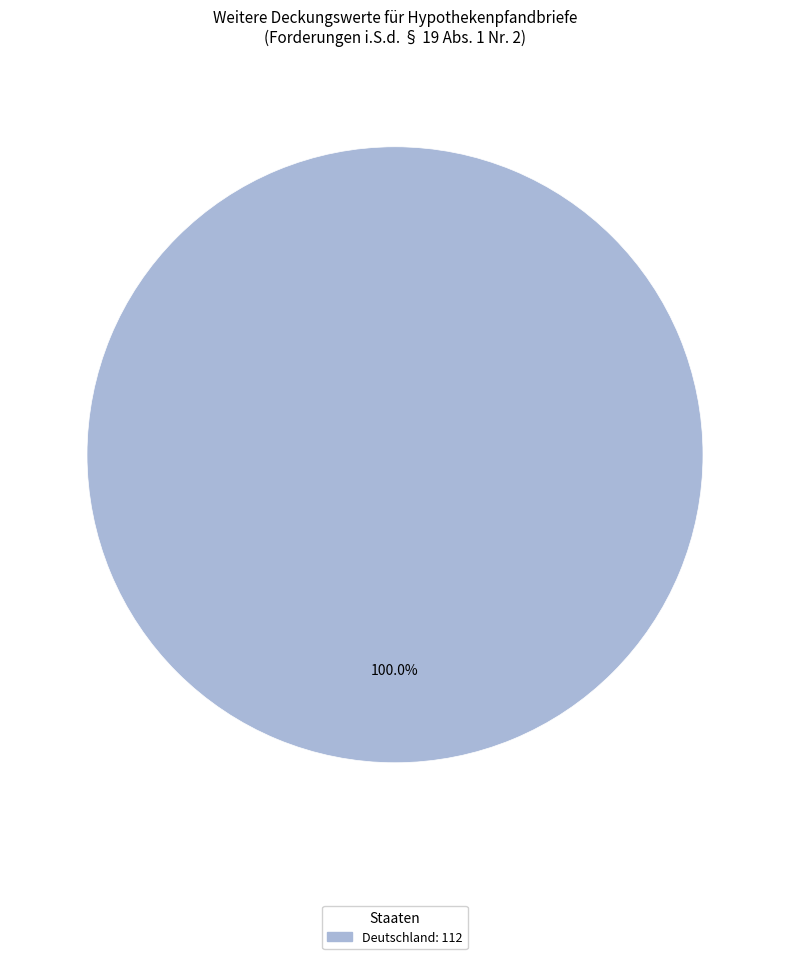

Is there a majority slice in this chart?

Yes